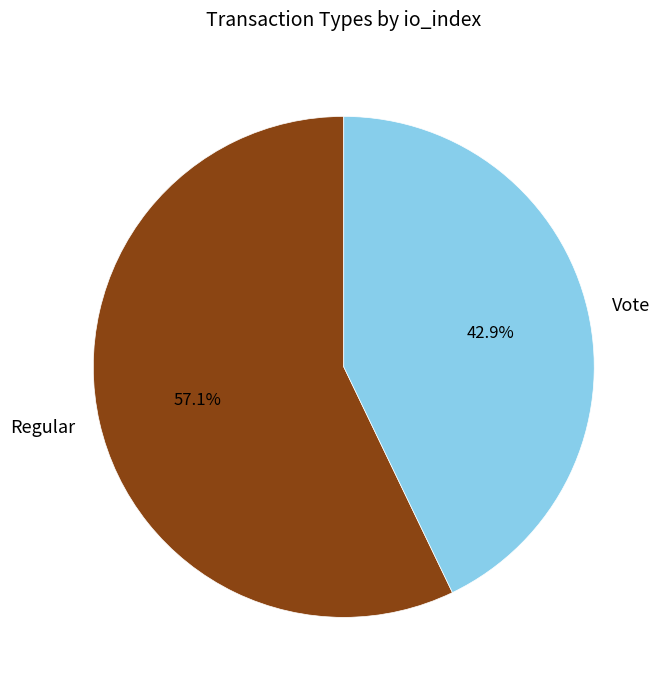

Is it true that Vote is 51% of the pie?

False